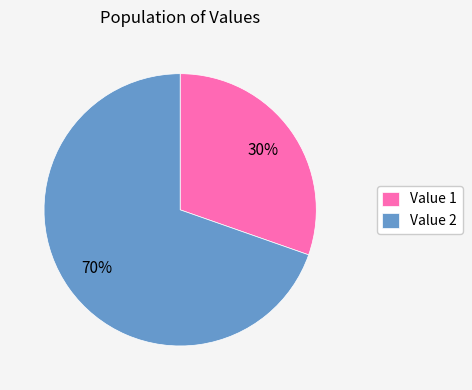

To the nearest percent, what portion does Value 1 represent?

30%